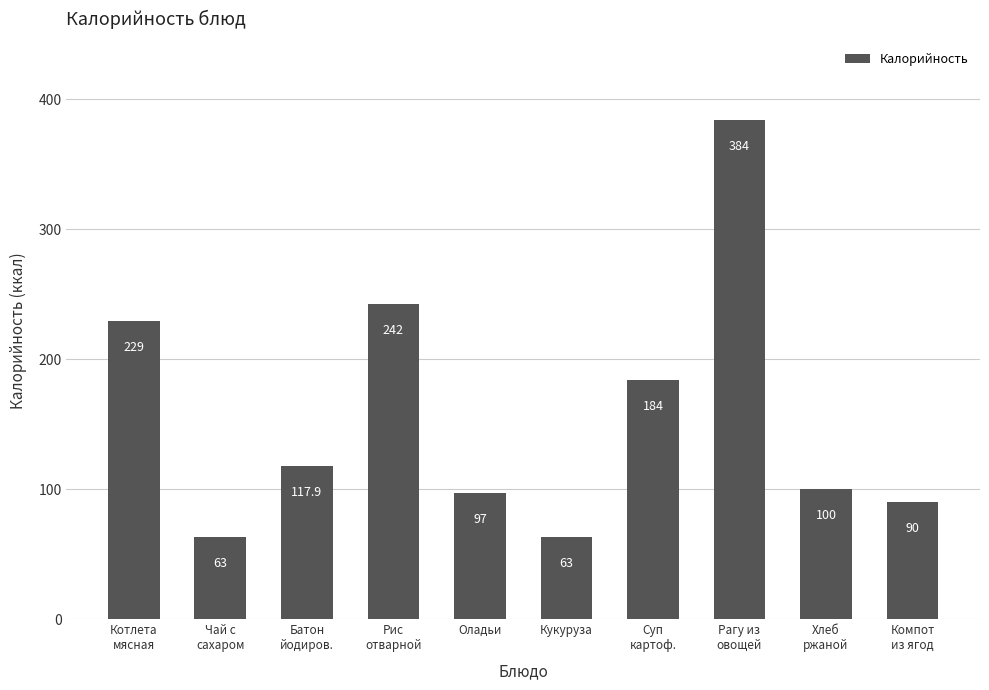

Is it true that the value at Батон
йодиров. is 117.9?

True